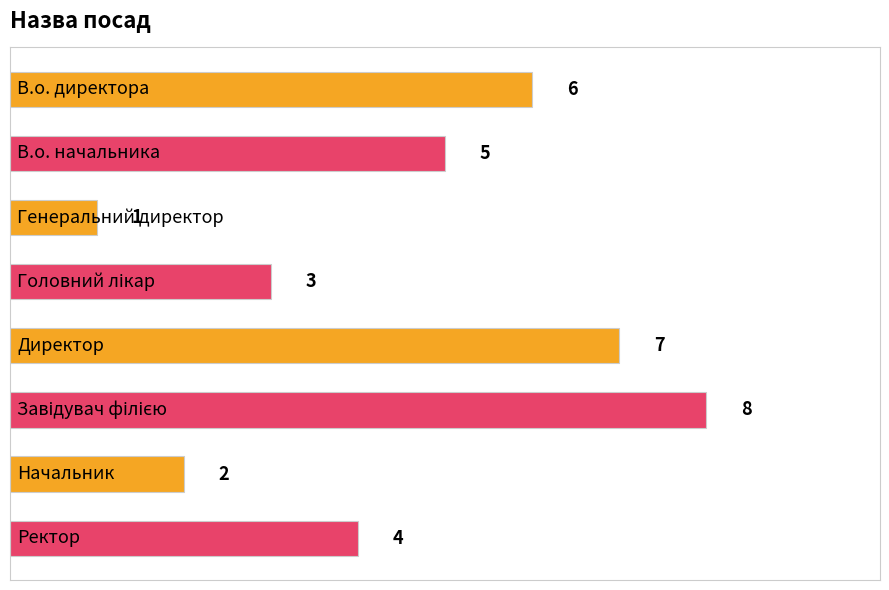

What is the difference between the maximum and second lowest values?

6